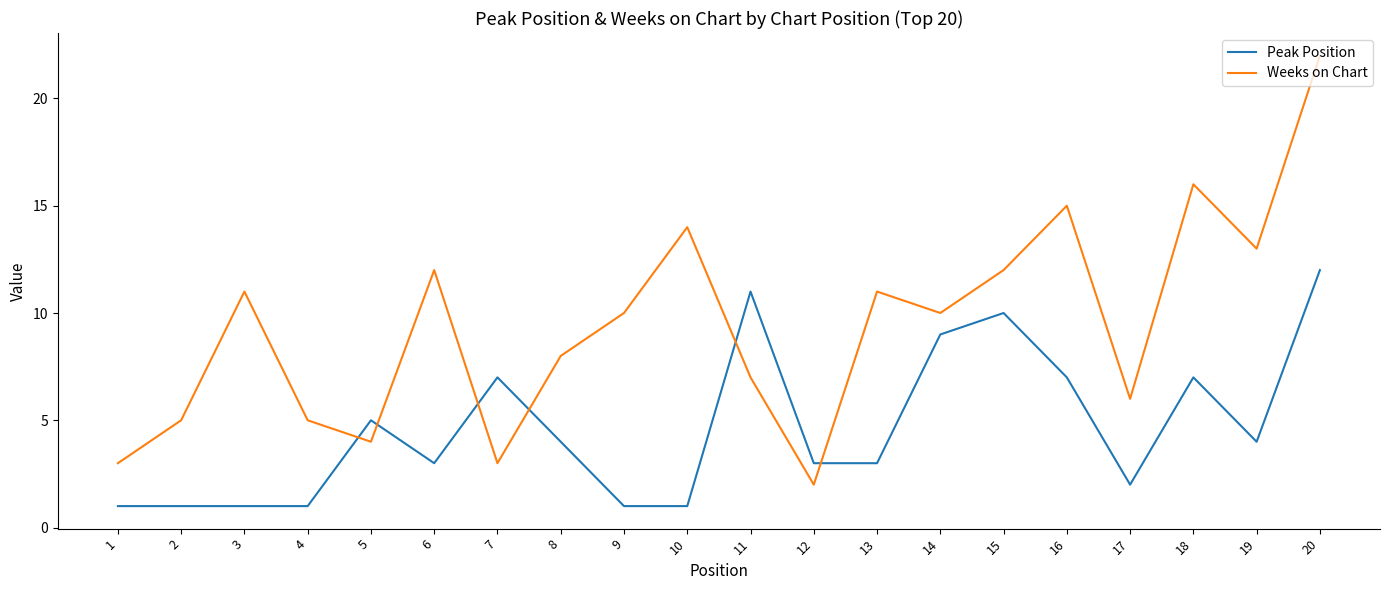

What are all the series names shown in the legend?

Peak Position, Weeks on Chart